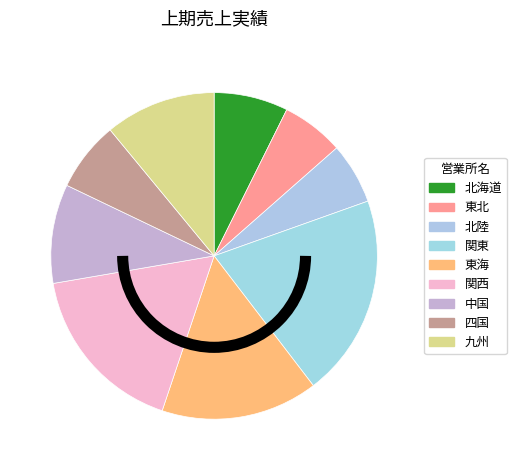

How much of the chart is everything except 関西?

82.9%